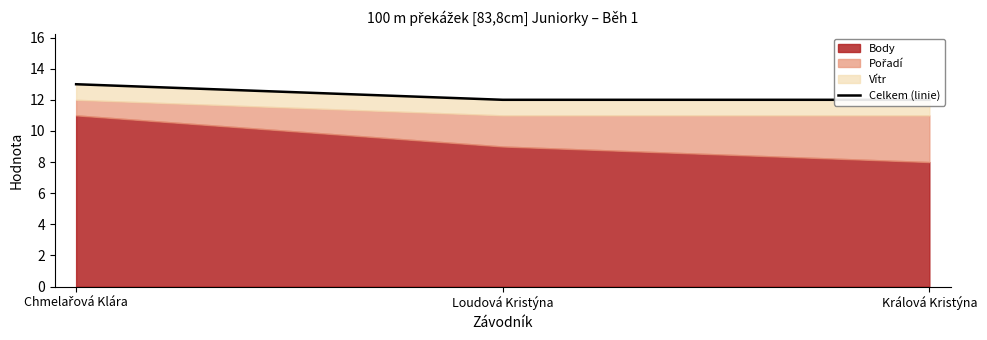

What is the difference between the maximum and minimum values?

1